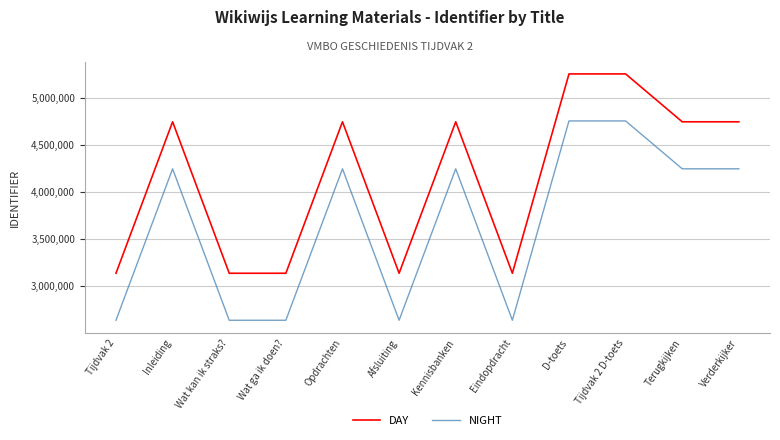

True or false: NIGHT and DAY cross at least once.

False